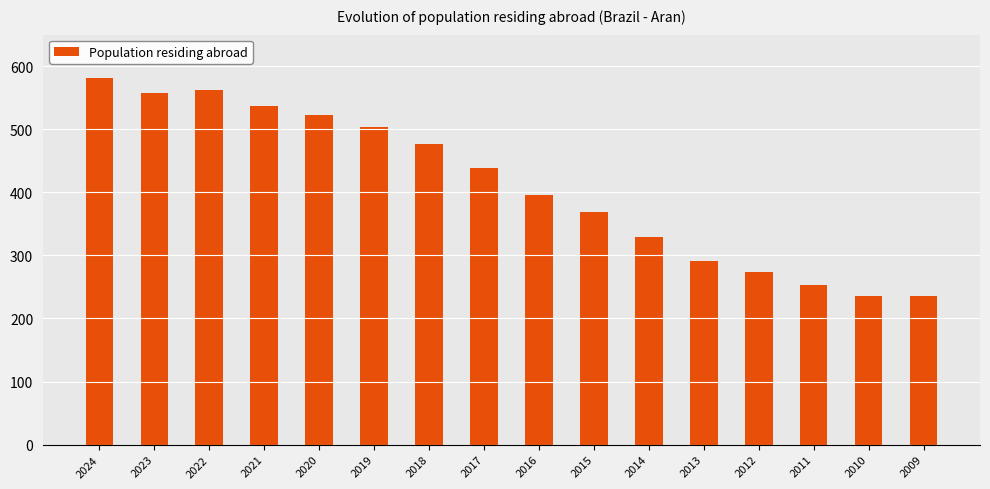

How many bars are there in total?

16